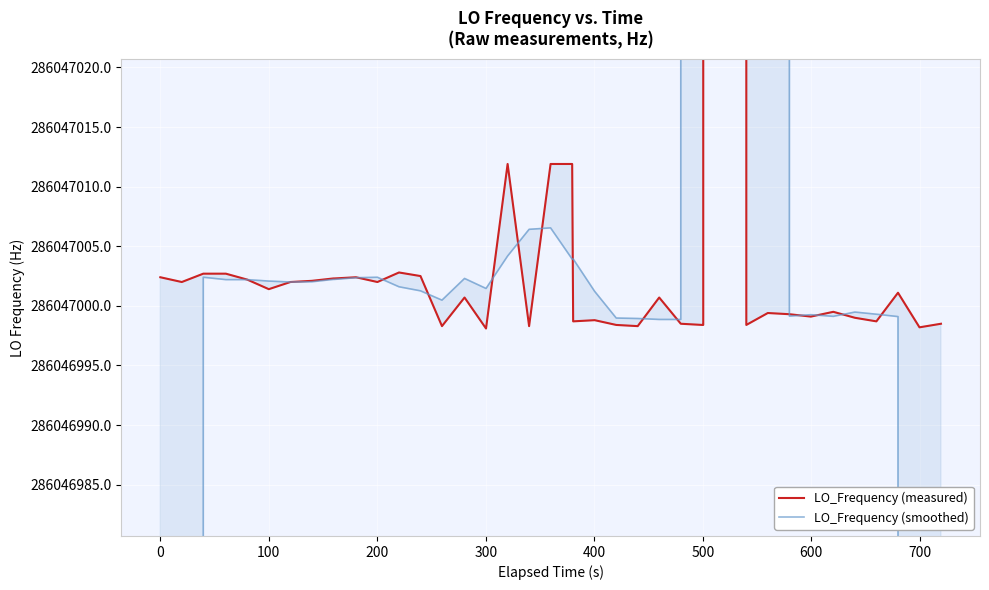

In LO_Frequency (measured), how many points are higher than both neighbors (excluding endpoints)?

10